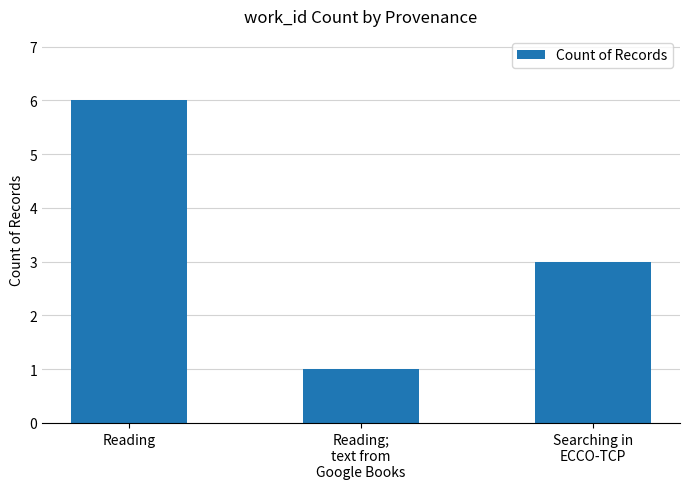

Which label corresponds to the largest value in the chart?

Reading